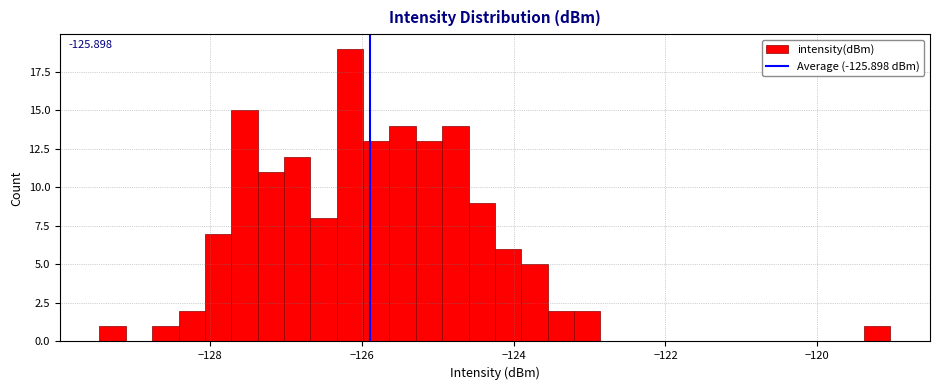

Read against the x-axis, roughly where is the centre of the tallest bar?

-126.2